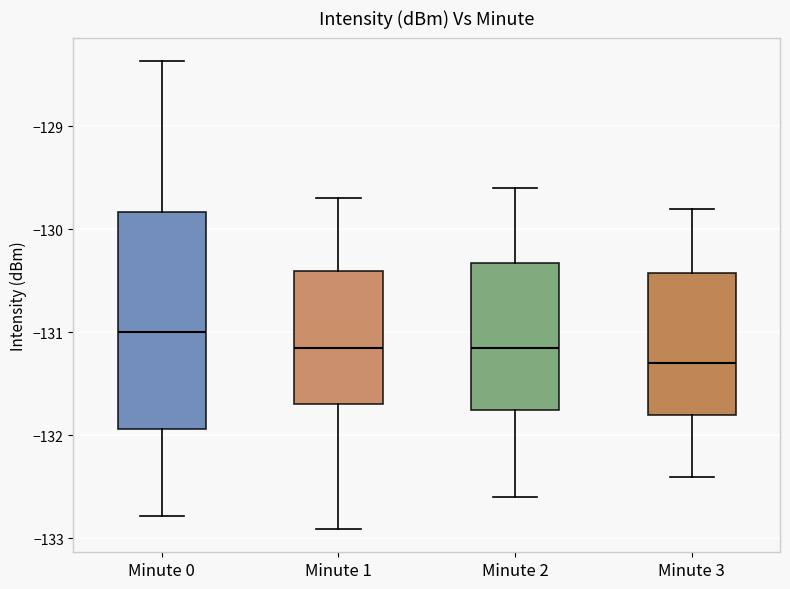

Comparing the boxes themselves (not the whiskers), which one is the tallest?

Minute 0